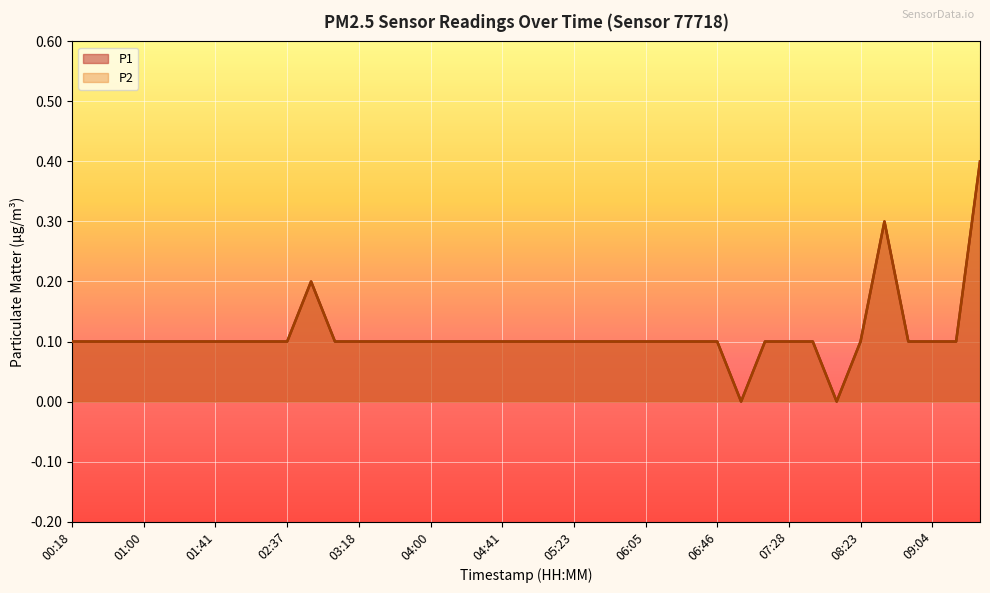

Which series has the widest spread of values?

P1